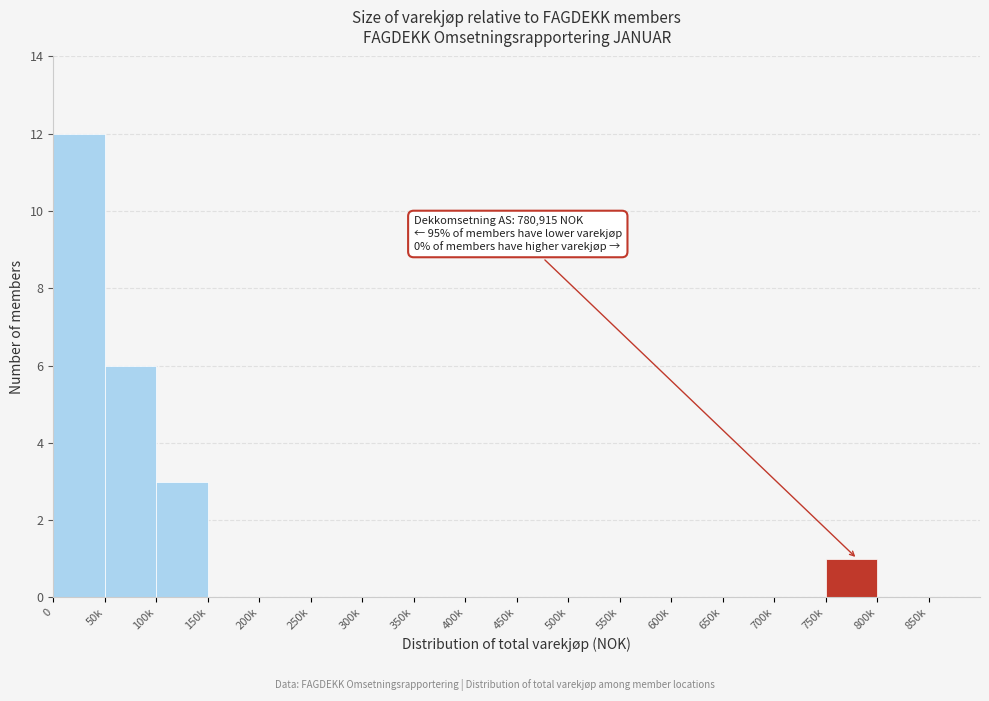

Reading left to right, list all the values displayed in this chart.

0=12	50k=6	100k=3	150k=0	200k=0	250k=0	300k=0	350k=0	400k=0	450k=0	500k=0	550k=0	600k=0	650k=0	700k=0	750k=1	800k=0	850k=0